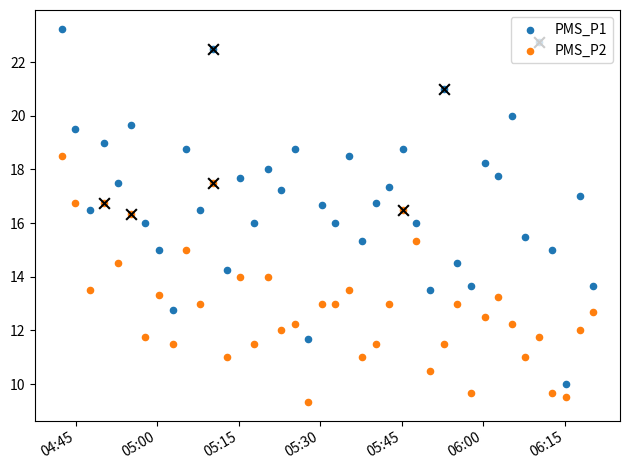

Which series contains the highest Y value?

PMS_P1